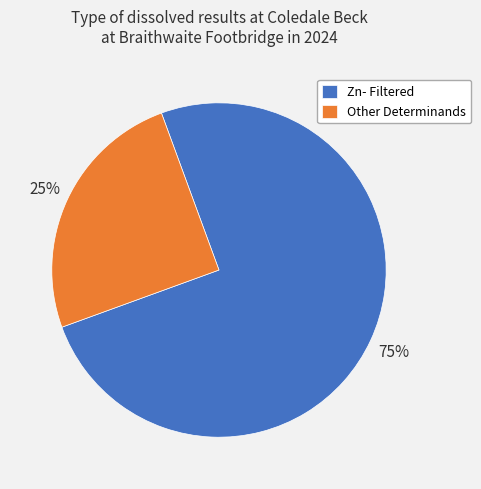

To the nearest percent, what is the difference between the largest and smallest slice percentages?

50%